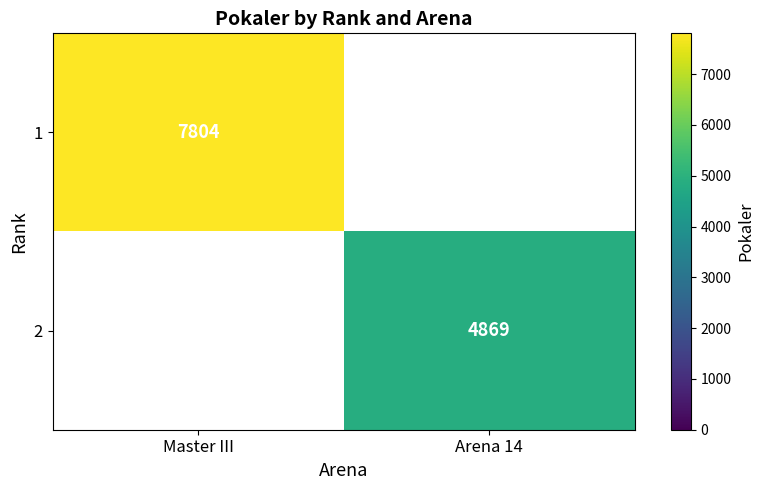

Is it true that 1 equals 7804 at Master III?

True